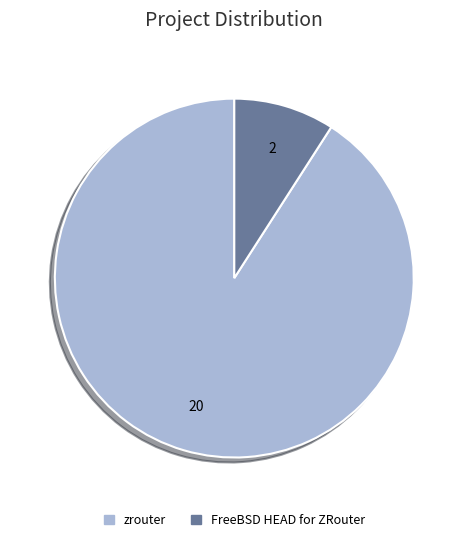

Combined, do zrouter and FreeBSD HEAD for ZRouter account for over 50%?

Yes